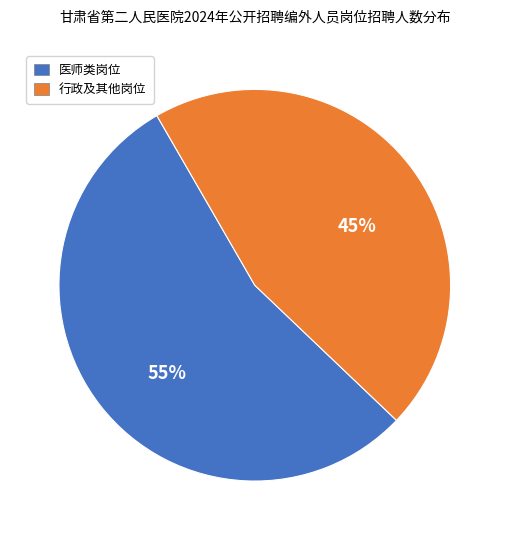

Is there any slice that represents more than half of the pie?

Yes